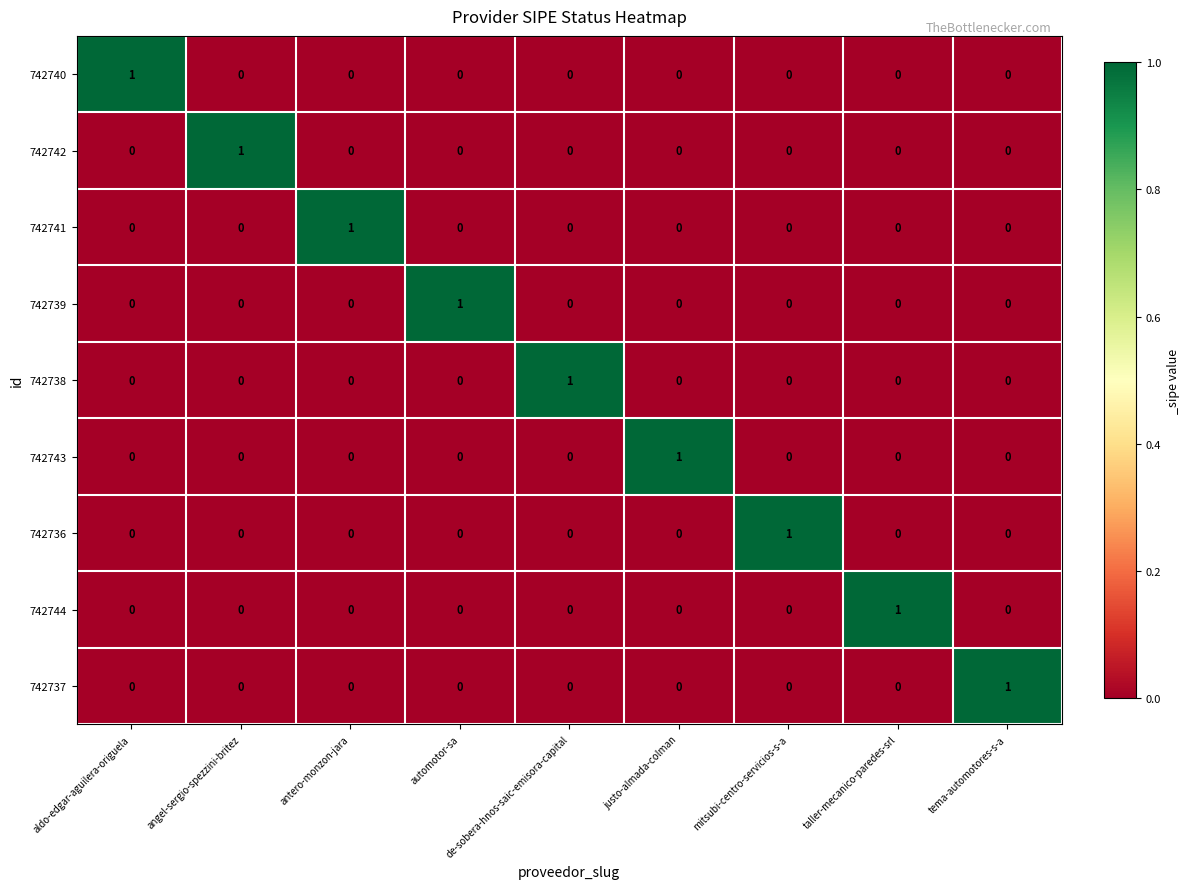

How many 742739 values are between 0 and 1?

9